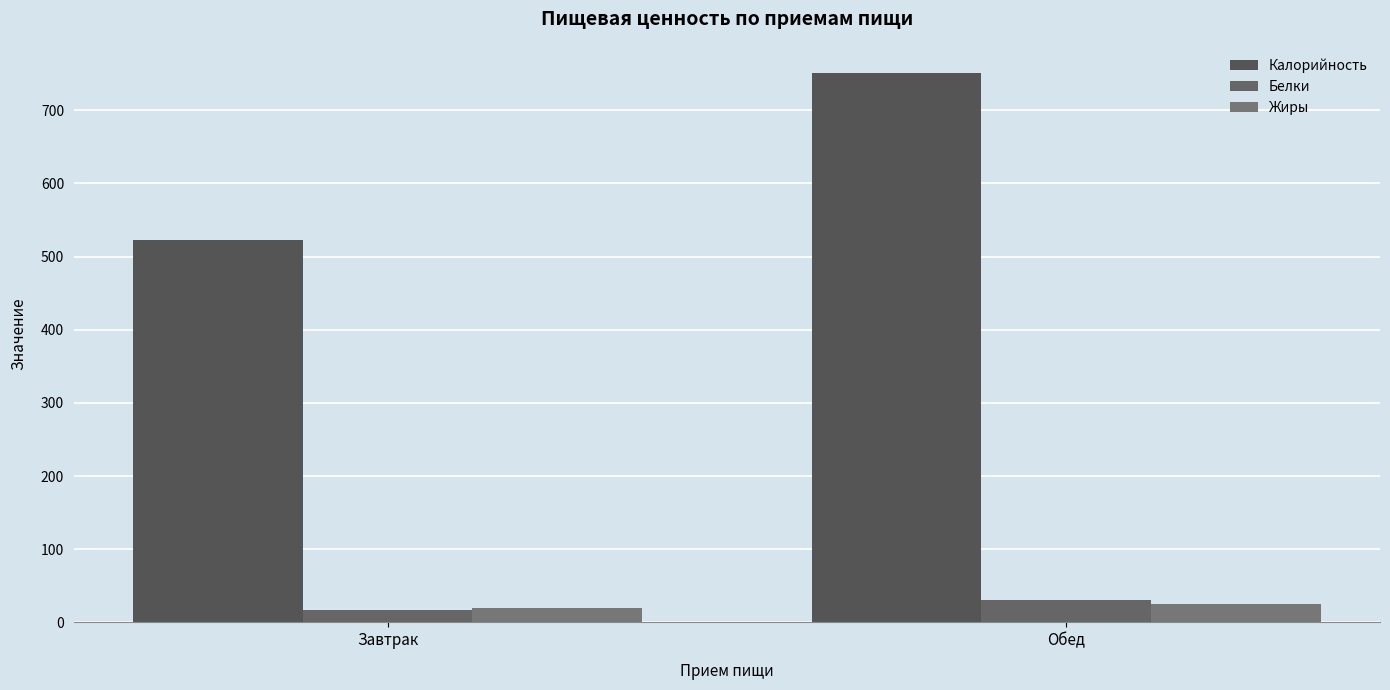

Count the number of categories in the chart.

2